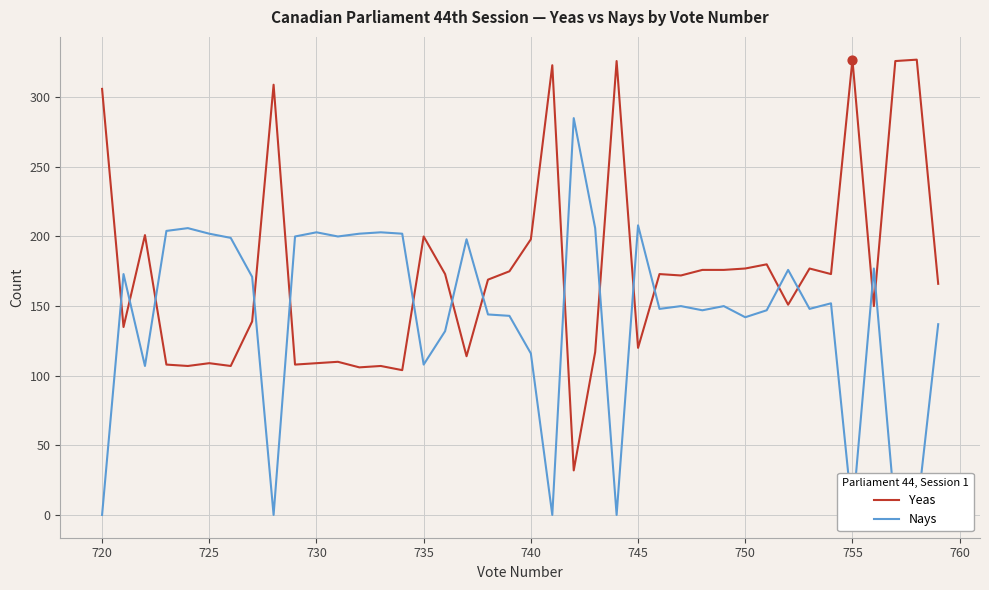

What are all the series names shown in the legend?

Yeas, Nays